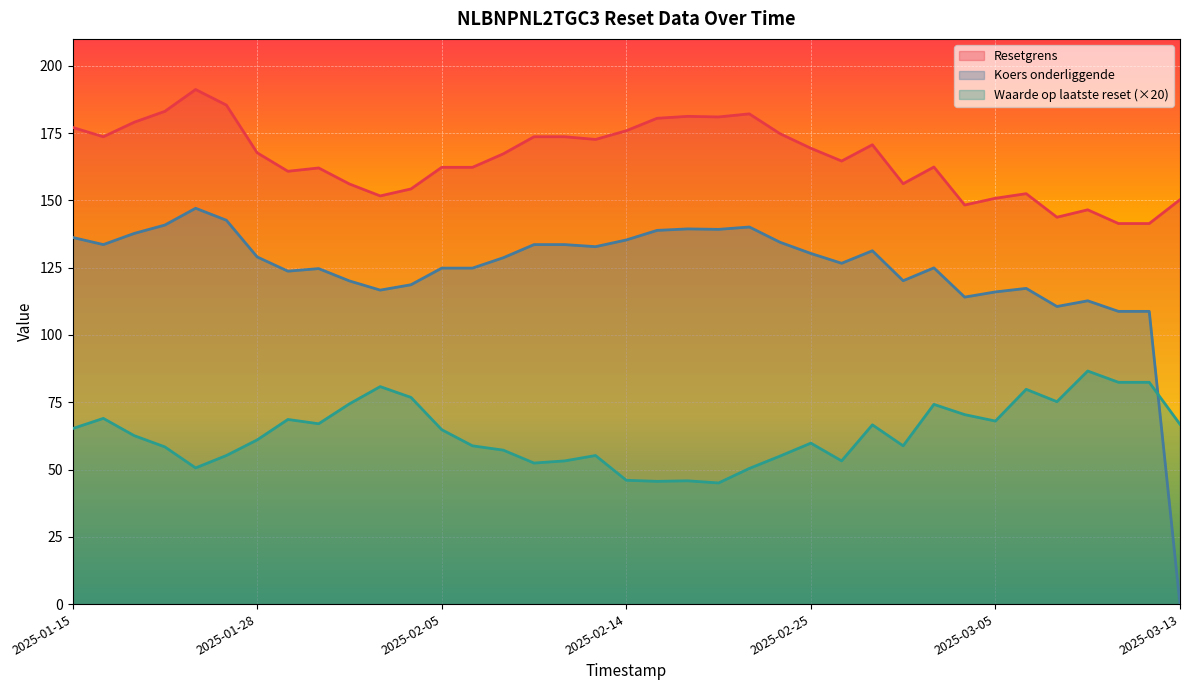

What is the difference between the maximum and minimum values in the Koers onderliggende series?

147.1